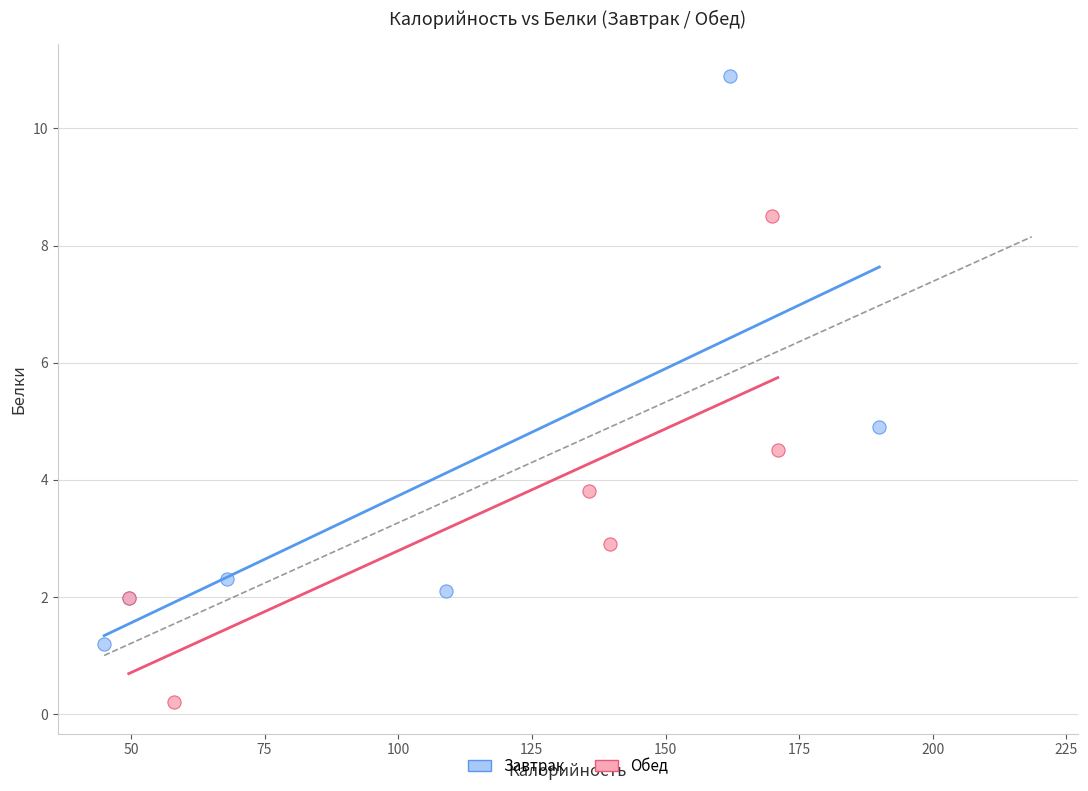

Which series reaches the maximum Y coordinate?

Завтрак